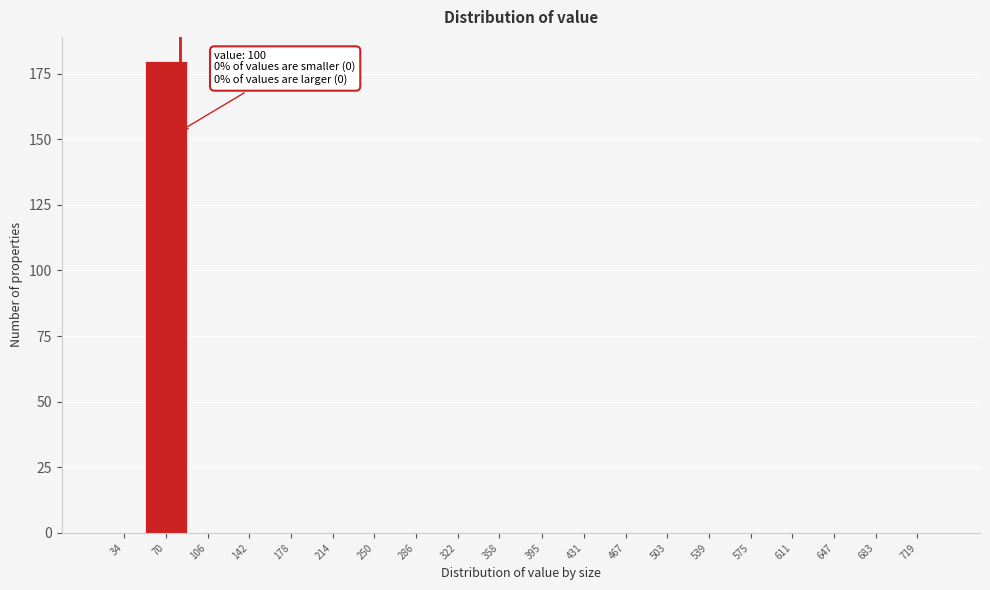

Reading left to right, transcribe all the data shown in this chart.

34=0	70=180	106=0	142=0	178=0	214=0	250=0	286=0	322=0	358=0	395=0	431=0	467=0	503=0	539=0	575=0	611=0	647=0	683=0	719=0